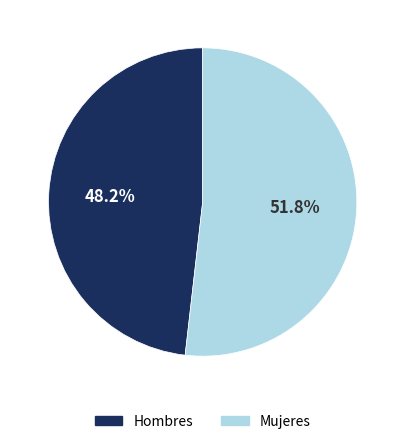

What is the majority slice?

Mujeres